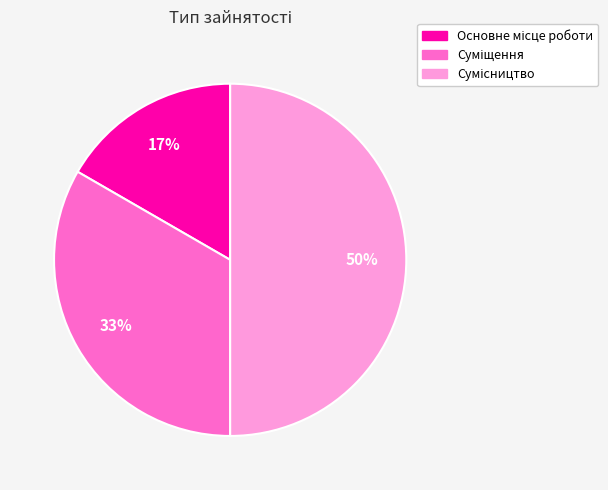

To the nearest percent, what is the average slice percentage?

33%